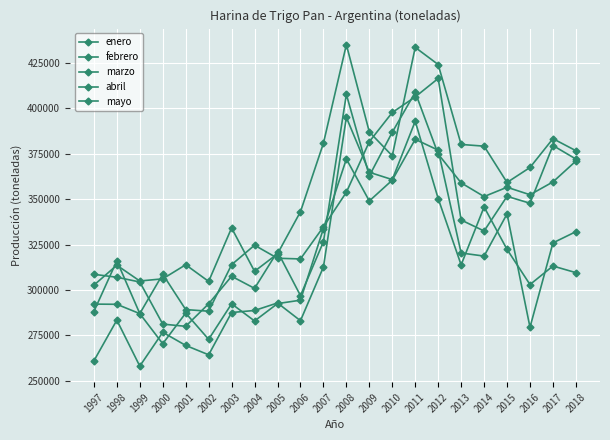

How many values in the mayo series are below 367436?

11